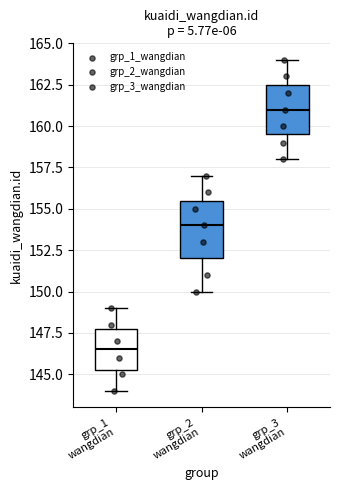

Reading left to right, transcribe this box plot: for each box, give where its median line is, the range the box spans, and where its two whiskers end, as read against the y-axis. The values are not printed on the chart, so give them approximately, as read against the axis.

grp_1 wangdian: median 146.5, box 145.5 to 148.0, whiskers 144.0 to 149.0
grp_2 wangdian: median 154.0, box 152.0 to 155.5, whiskers 150.0 to 157.0
grp_3 wangdian: median 161.0, box 159.5 to 162.5, whiskers 158.0 to 164.0